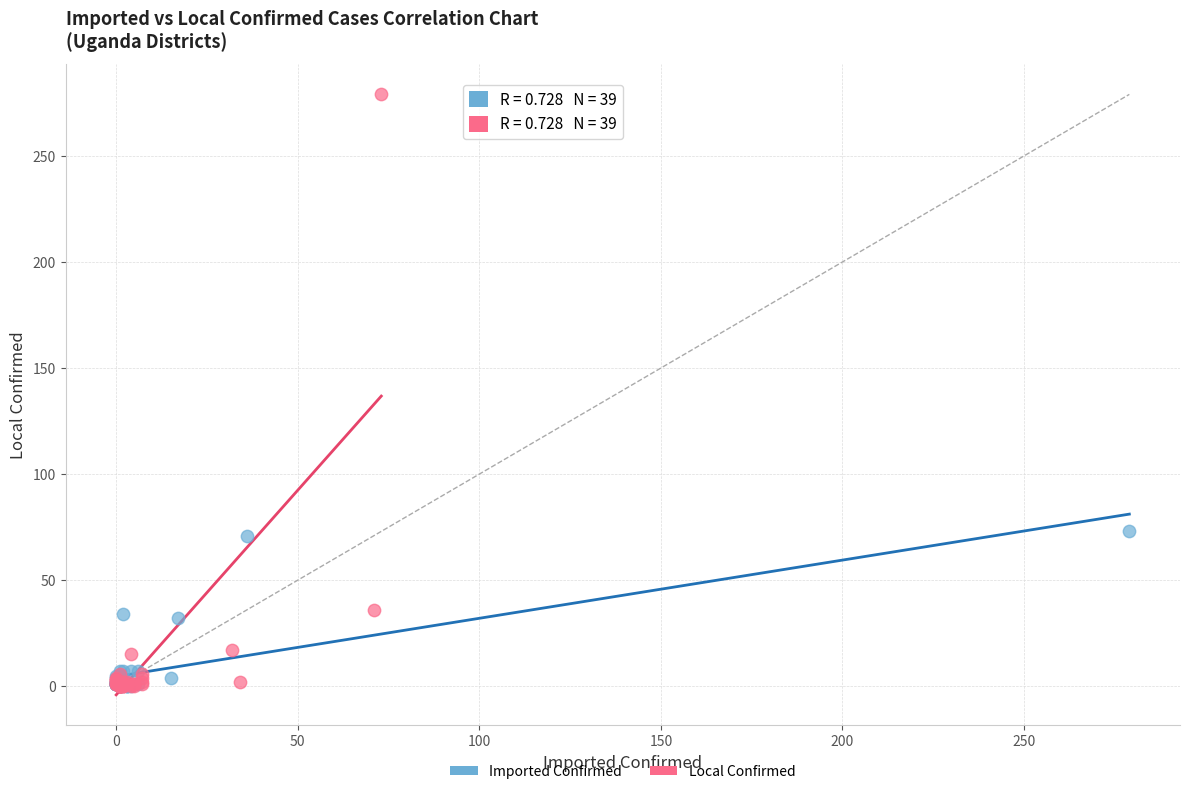

What are all the series names shown in the legend?

Imported Confirmed, Local Confirmed